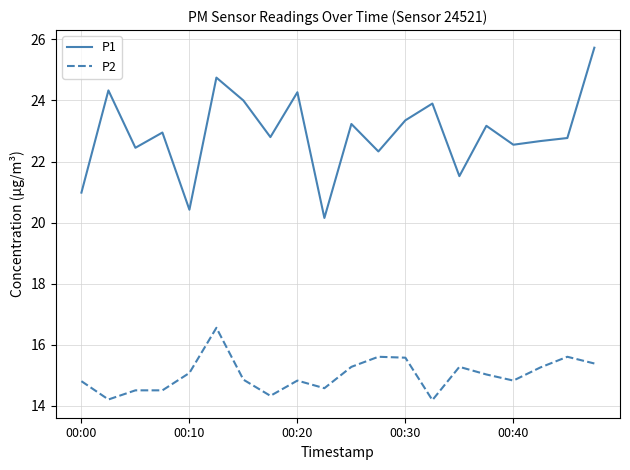

What is the maximum value for P2?

16.6